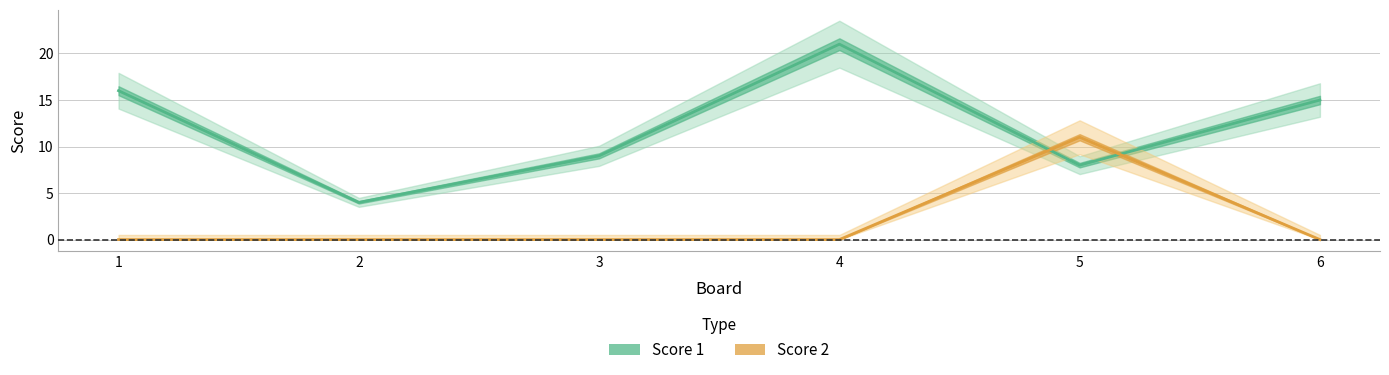

Which series has the widest spread of values?

Score 1